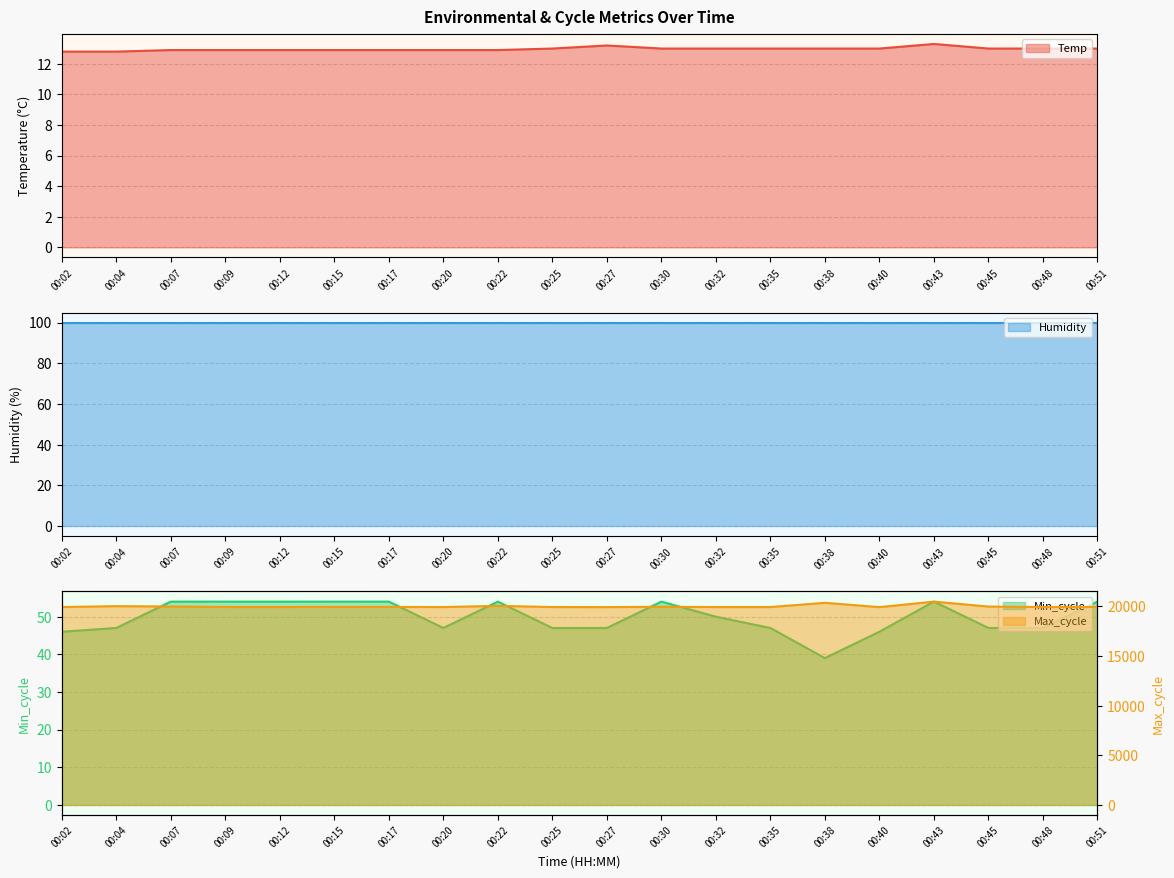

The value of Temp at 00:27 is 22.5. True or false?

False